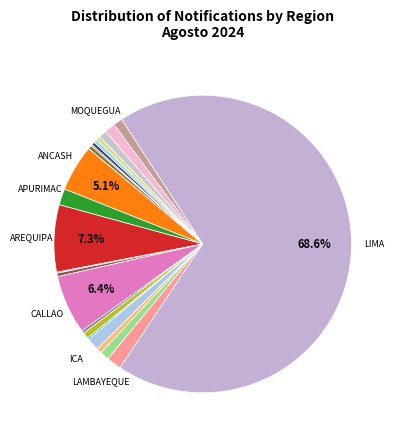

What is the smallest slice in the pie chart?

AMAZONAS